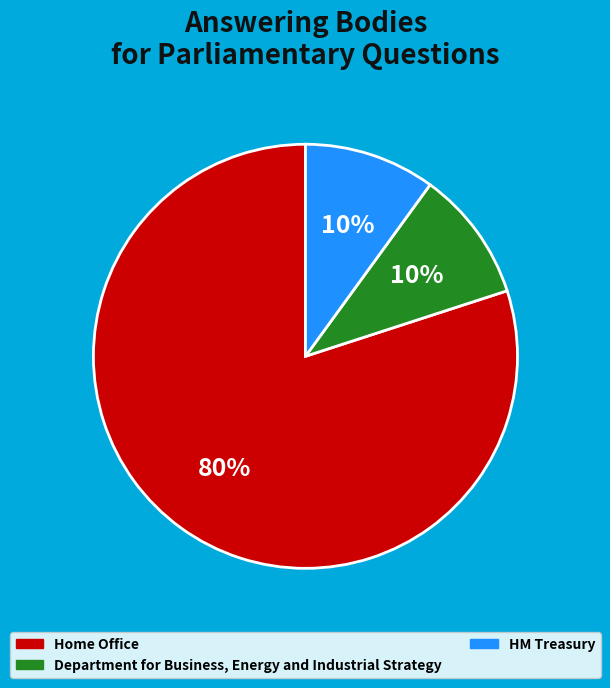

What is the ratio of the value at Department for Business, Energy and Industrial Strategy to the value at HM Treasury?

1.0